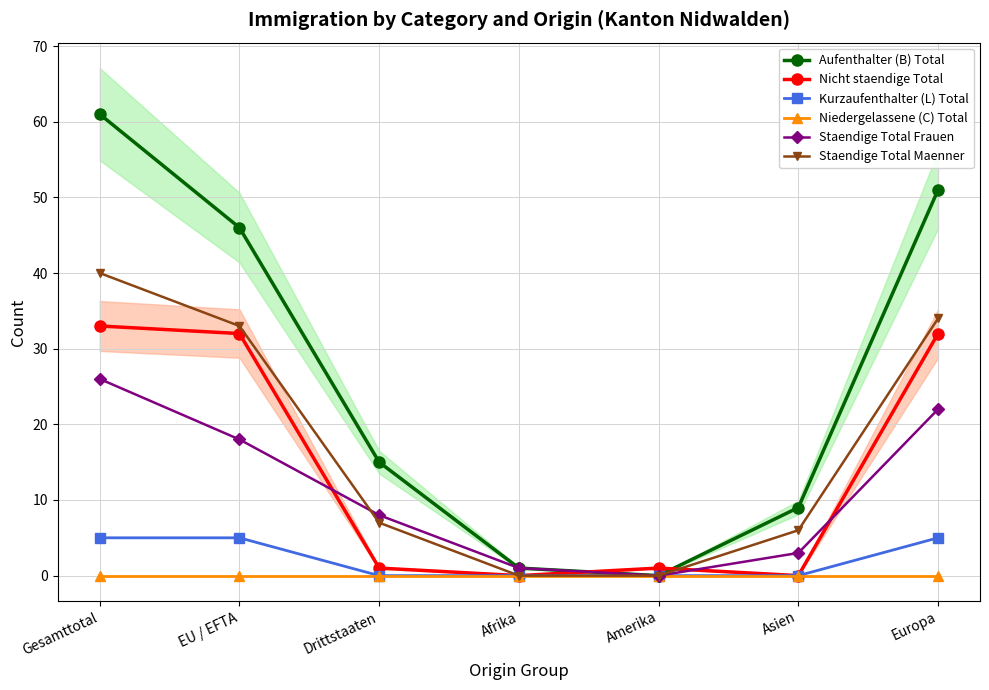

What is the sum of all Aufenthalter (B) Total values?

183